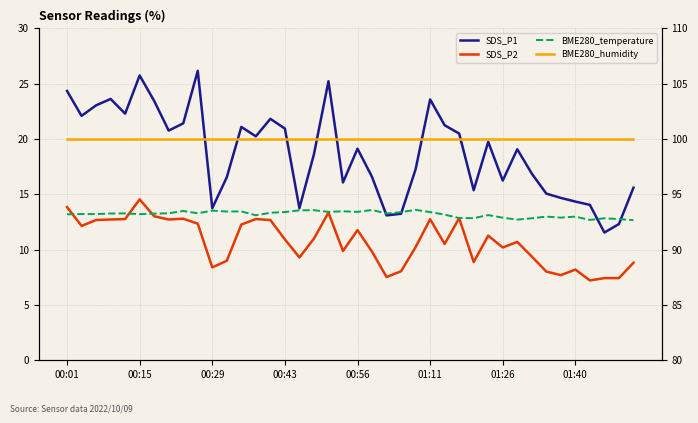

Reading right to left, list all the values displayed in this chart.

SDS_P1: 15.6	12.3	11.6	14.1	14.3	14.7	15.1	16.9	19.1	16.2	19.8	15.4	20.5	21.2	23.6	17.3	13.2	13.1	16.6	19.1	16.1	25.2	18.6	13.8	20.9	21.8	20.2	21.1	16.6	13.8	26.2	21.4	20.8	23.4	25.8	22.3	23.6	23.1	22.1	24.4
SDS_P2: 8.8	7.4	7.4	7.2	8.2	7.7	8.0	9.4	10.7	10.2	11.3	8.9	12.8	10.5	12.8	10.2	8.1	7.5	9.8	11.8	9.9	13.3	11.0	9.3	10.9	12.7	12.8	12.3	9.0	8.4	12.3	12.8	12.7	13.0	14.6	12.8	12.7	12.7	12.2	13.8
BME280_temperature: 12.7	12.8	12.8	12.7	13.0	12.9	13.0	12.8	12.7	12.9	13.1	12.8	12.9	13.2	13.4	13.6	13.4	13.3	13.6	13.4	13.5	13.4	13.6	13.6	13.4	13.3	13.1	13.5	13.4	13.5	13.3	13.5	13.3	13.3	13.2	13.3	13.3	13.2	13.2	13.2
BME280_humidity: 100.0	100.0	100.0	100.0	100.0	100.0	100.0	100.0	100.0	100.0	100.0	100.0	100.0	100.0	100.0	100.0	100.0	100.0	100.0	100.0	100.0	100.0	100.0	100.0	100.0	100.0	100.0	100.0	100.0	100.0	100.0	100.0	100.0	100.0	100.0	100.0	100.0	100.0	100.0	100.0